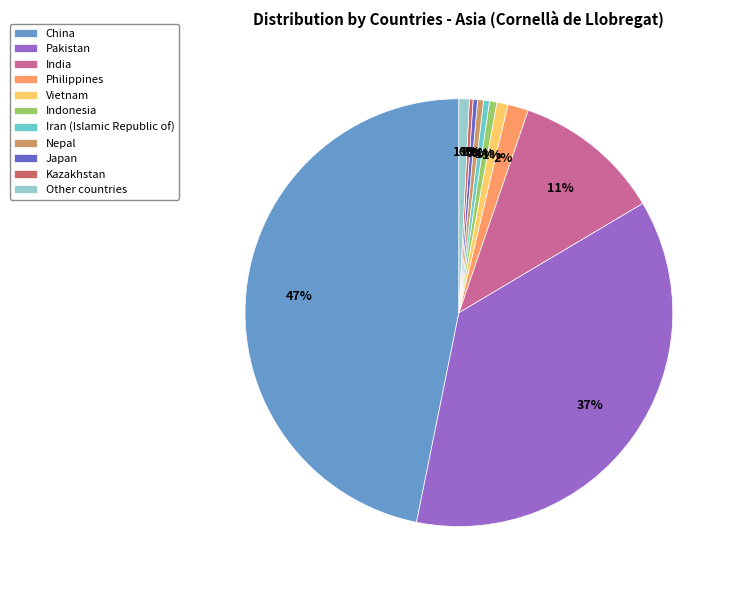

Is it true that Pakistan is 37% of the pie?

True